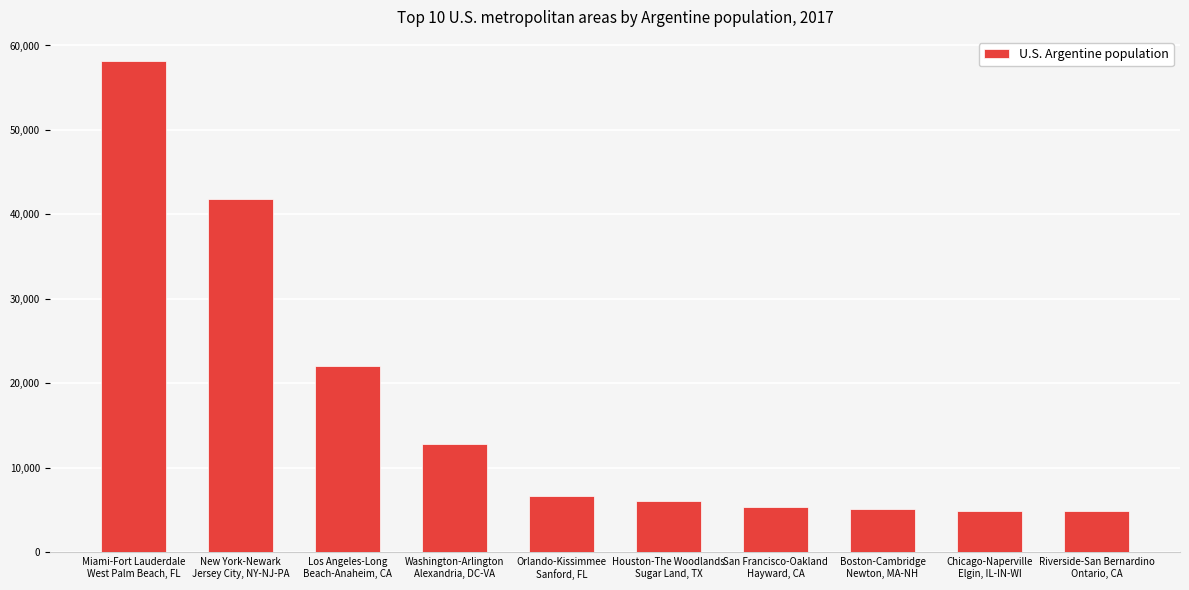

What is the average value?

16773